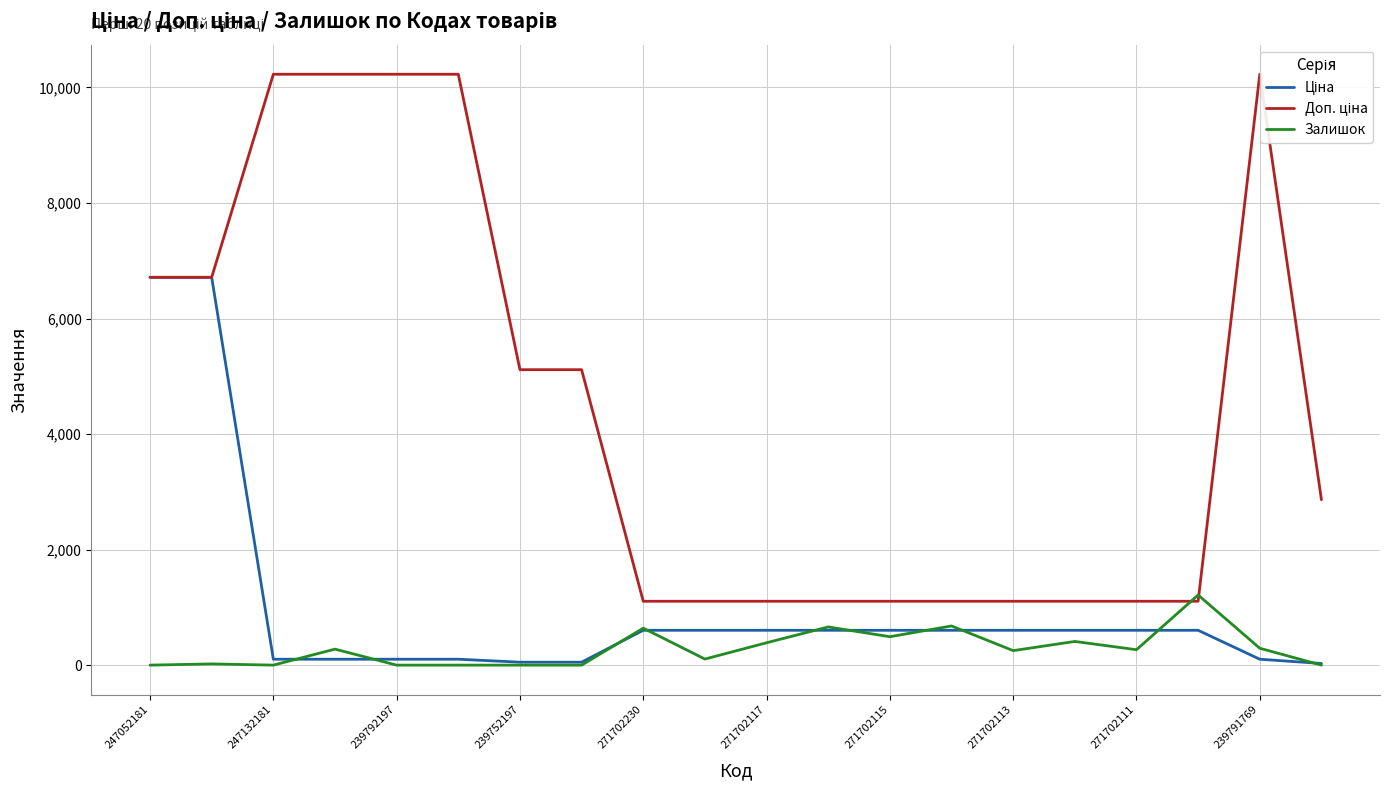

What is the maximum value shown in the chart?

10228.0